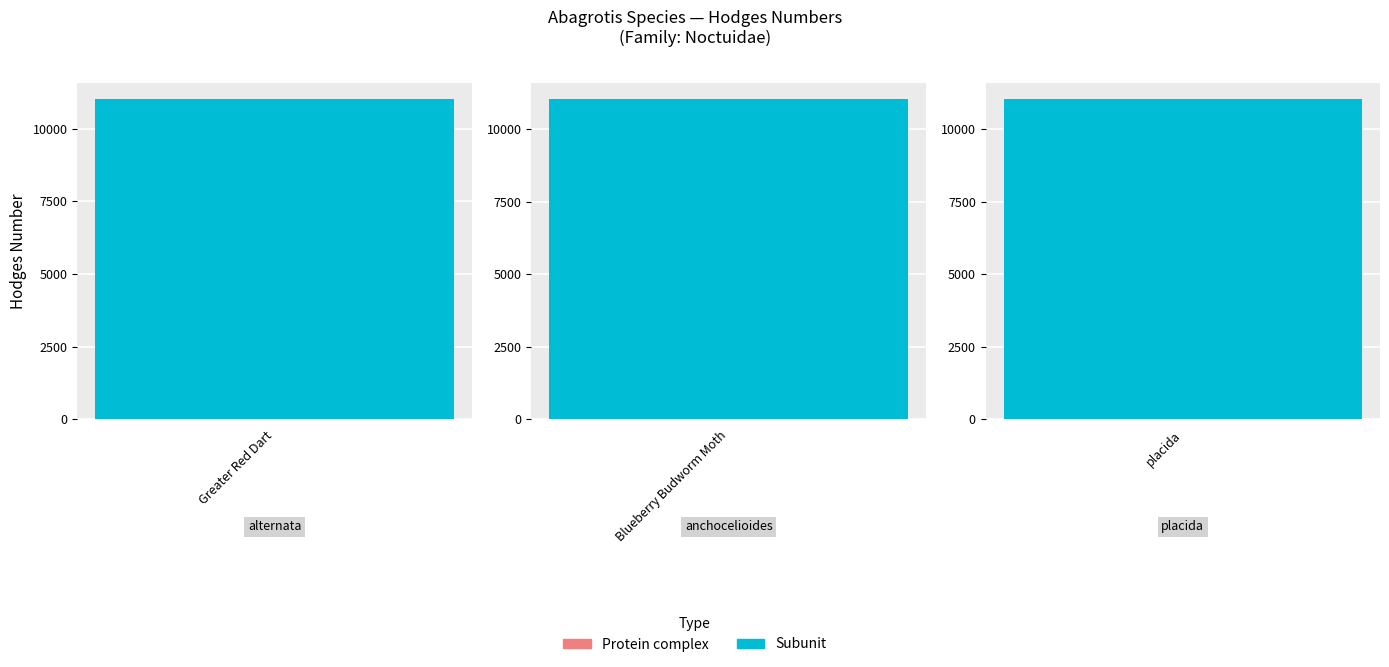

What position from the left is Greater Red Dart?

1